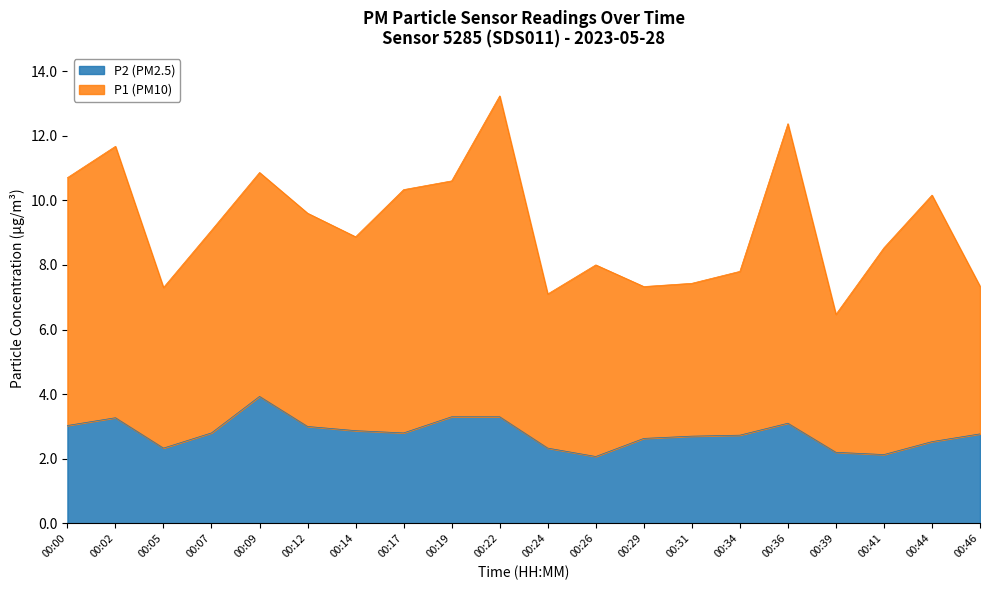

Reading left to right, list all the values displayed in this chart.

P1: 10.7	11.7	7.3	9.1	10.9	9.6	8.9	10.3	10.6	13.2	7.1	8.0	7.3	7.4	7.8	12.4	6.5	8.5	10.2	7.3
P2: 3.0	3.3	2.3	2.8	3.9	3.0	2.9	2.8	3.3	3.3	2.3	2.1	2.6	2.7	2.7	3.1	2.2	2.1	2.5	2.8